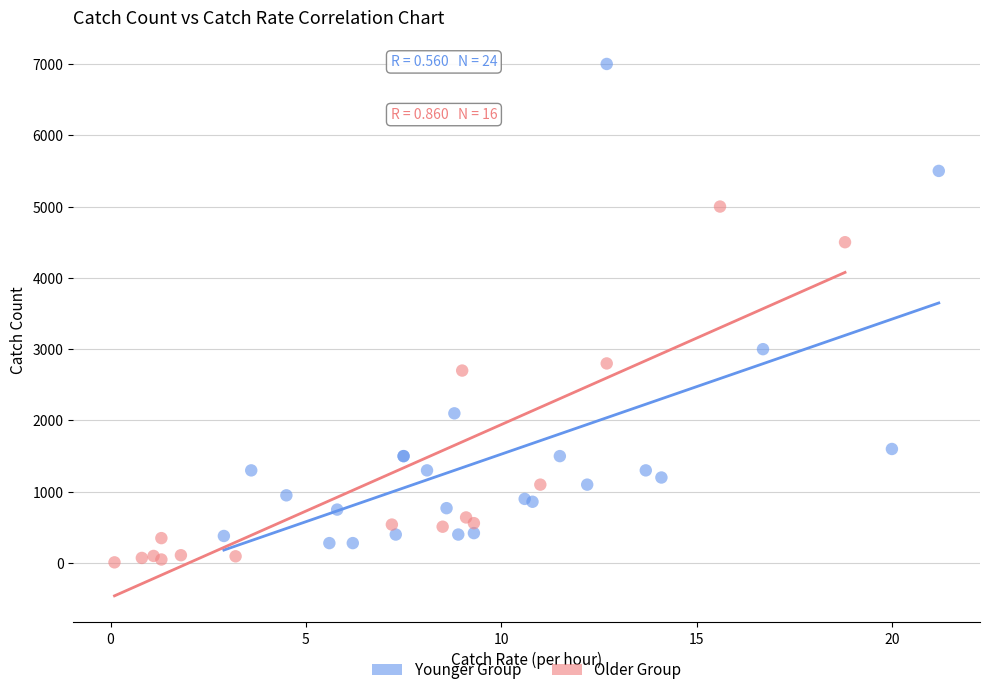

Which series has the largest Y range (max minus min)?

Younger Group